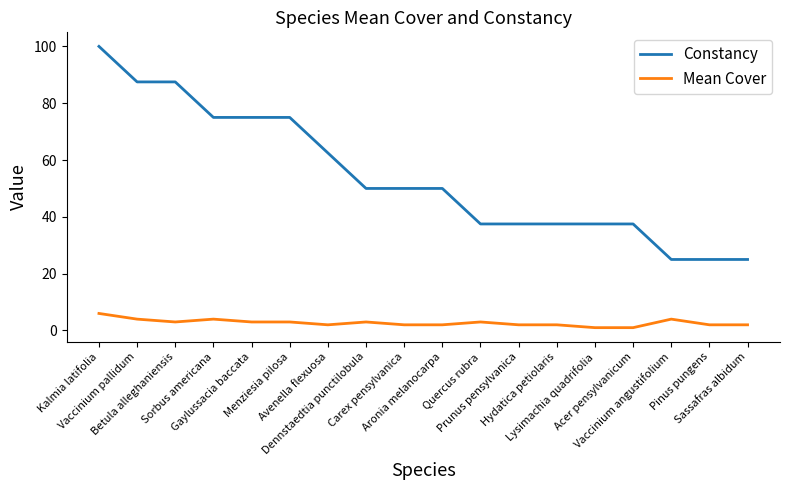

Reading left to right, what are all the values shown in this chart?

Constancy: Kalmia latifolia=100.0	Vaccinium pallidum=87.5	Betula alleghaniensis=87.5	Sorbus americana=75.0	Gaylussacia baccata=75.0	Menziesia pilosa=75.0	Avenella flexuosa=62.5	Dennstaedtia punctilobula=50.0	Carex pensylvanica=50.0	Aronia melanocarpa=50.0	Quercus rubra=37.5	Prunus pensylvanica=37.5	Hydatica petiolaris=37.5	Lysimachia quadrifolia=37.5	Acer pensylvanicum=37.5	Vaccinium angustifolium=25.0	Pinus pungens=25.0	Sassafras albidum=25.0
Mean Cover: Kalmia latifolia=6.0	Vaccinium pallidum=4.0	Betula alleghaniensis=3.0	Sorbus americana=4.0	Gaylussacia baccata=3.0	Menziesia pilosa=3.0	Avenella flexuosa=2.0	Dennstaedtia punctilobula=3.0	Carex pensylvanica=2.0	Aronia melanocarpa=2.0	Quercus rubra=3.0	Prunus pensylvanica=2.0	Hydatica petiolaris=2.0	Lysimachia quadrifolia=1.0	Acer pensylvanicum=1.0	Vaccinium angustifolium=4.0	Pinus pungens=2.0	Sassafras albidum=2.0